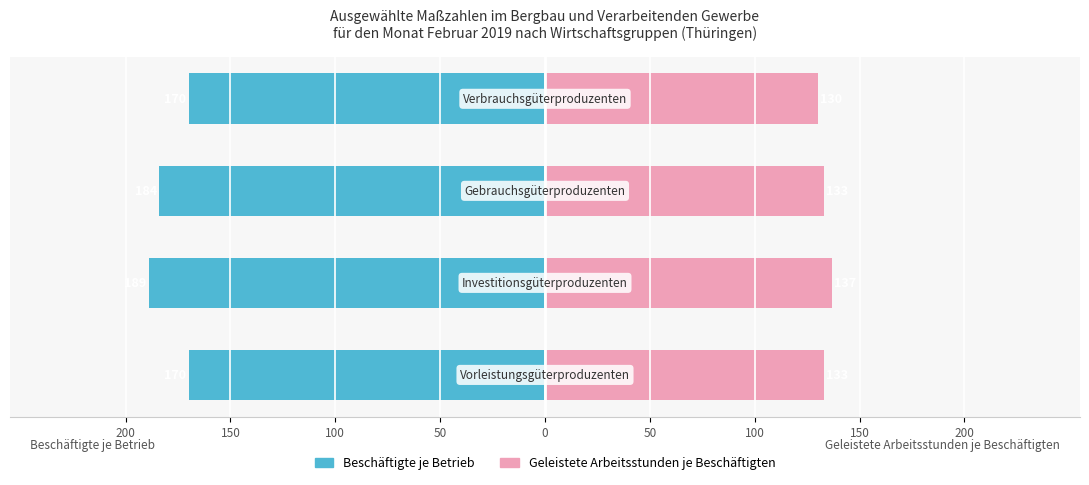

How many bars are there in each group?

2